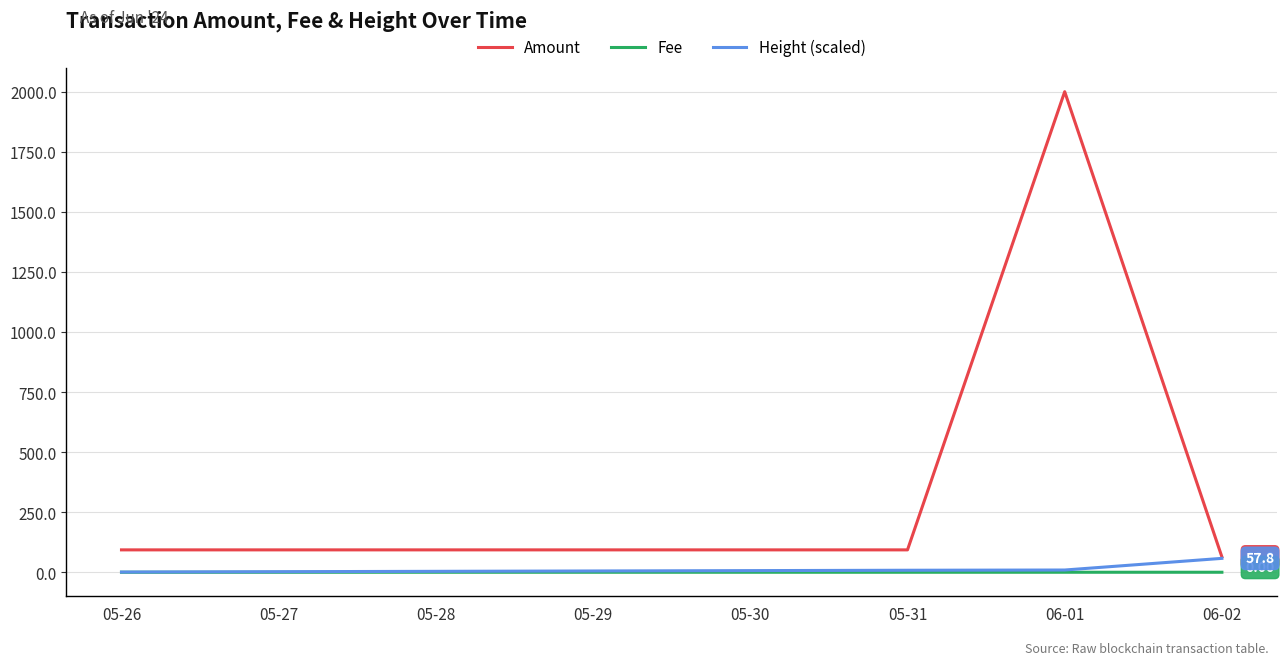

Which series has the largest total across all categories?

Amount